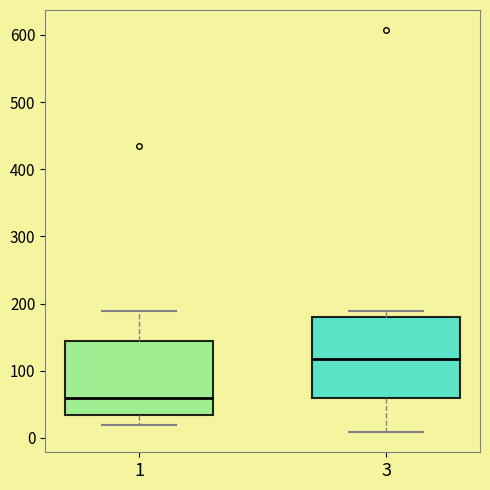

Which box has the highest median line?

3